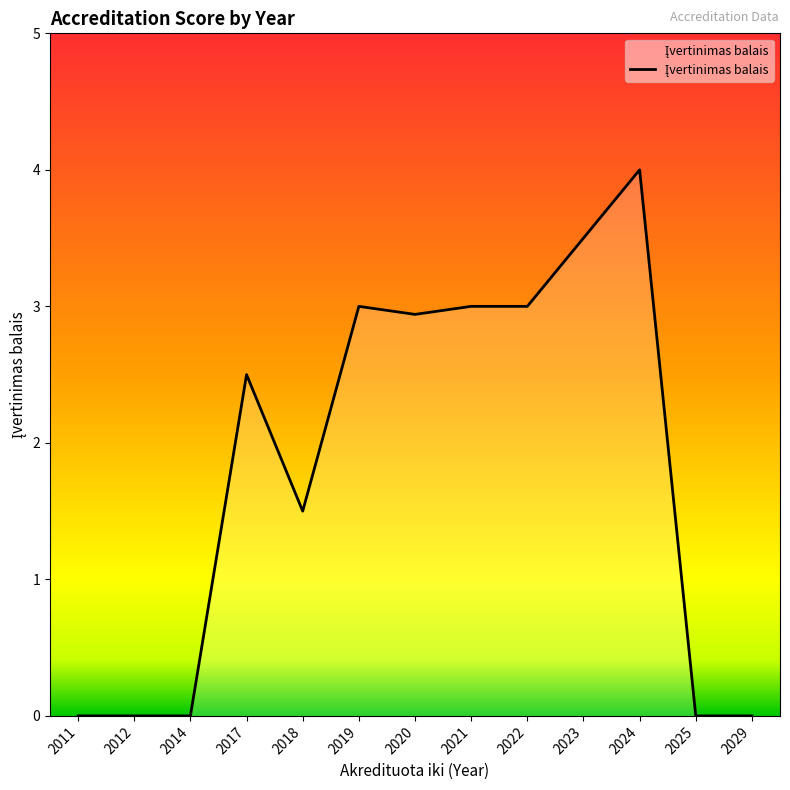

What is the maximum value shown in the chart?

4.0